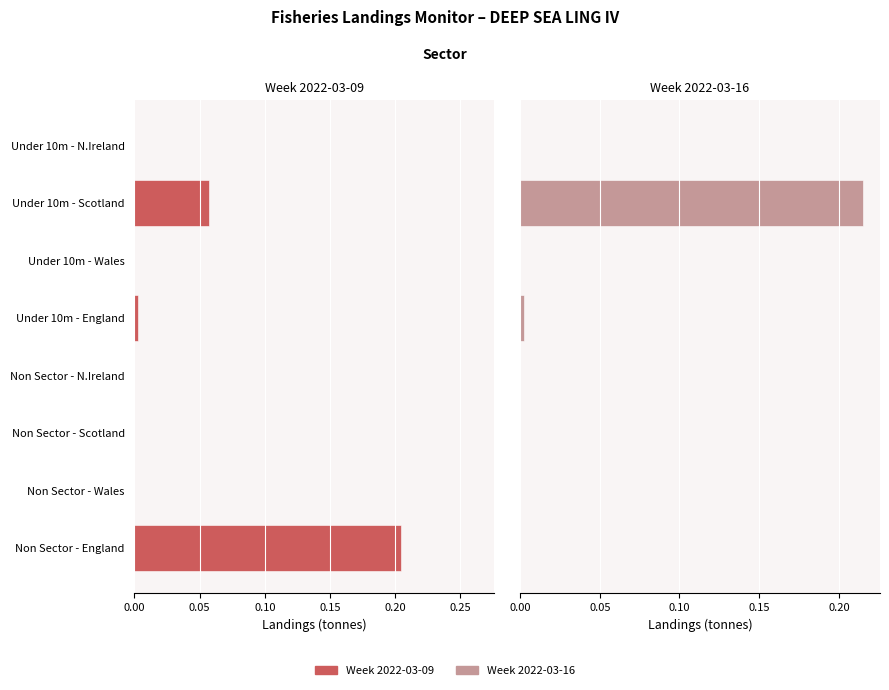

Is it true that Week 2022-03-16 equals 0.1 at Non Sector - N.Ireland?

False